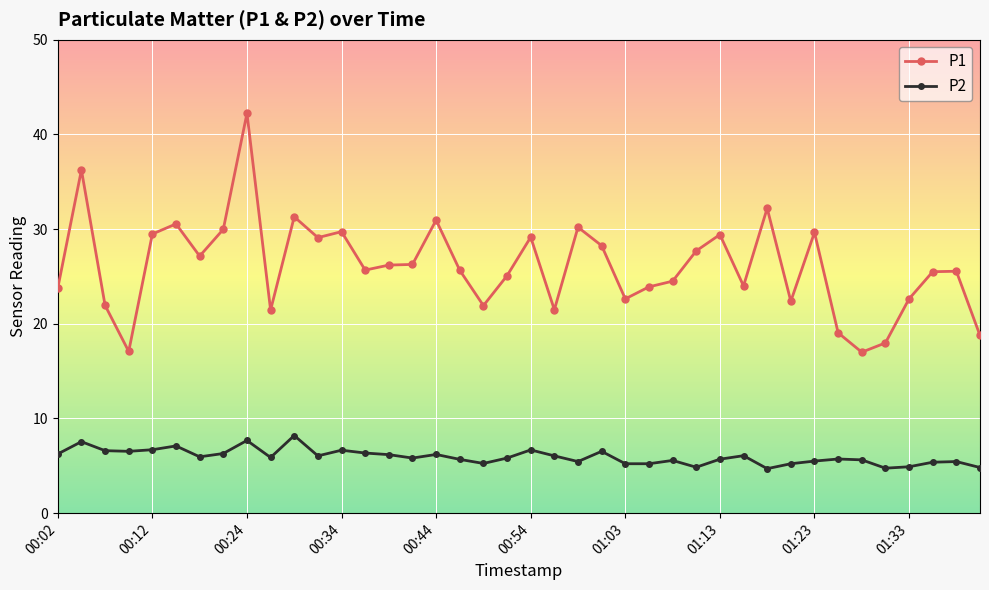

What is the smallest value displayed?

4.7